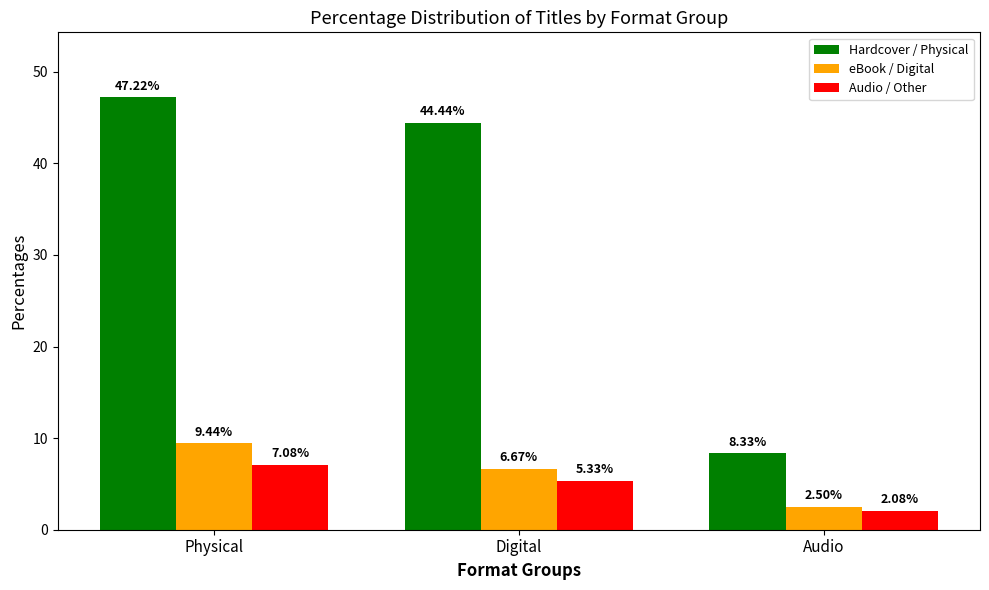

What position from the left is Physical?

1